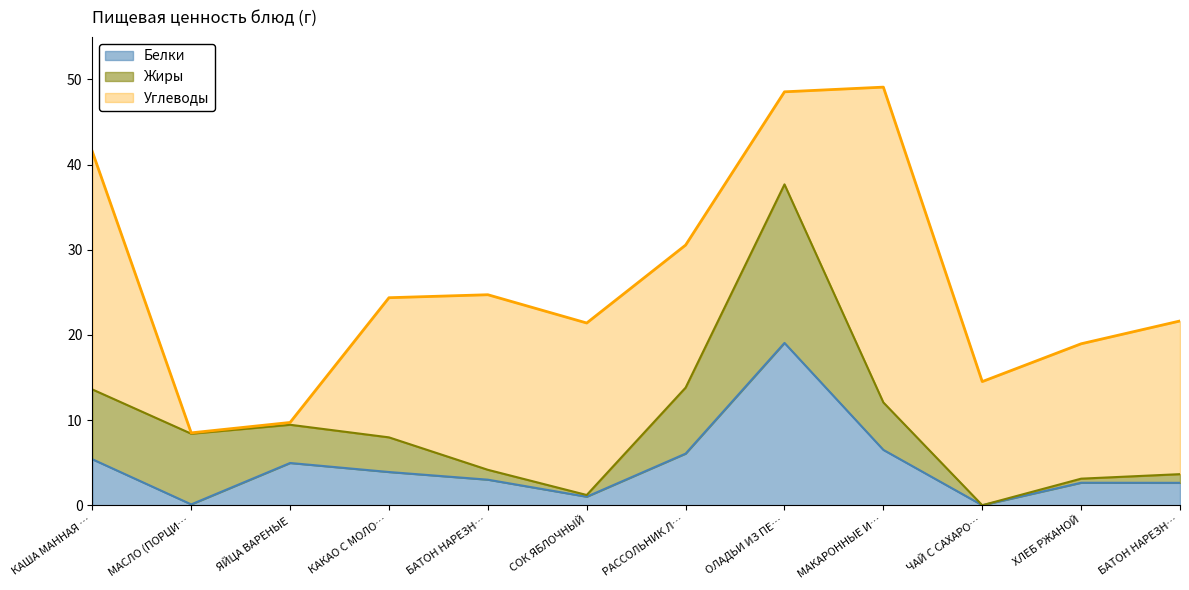

How many positive values does the Жиры series have?

11